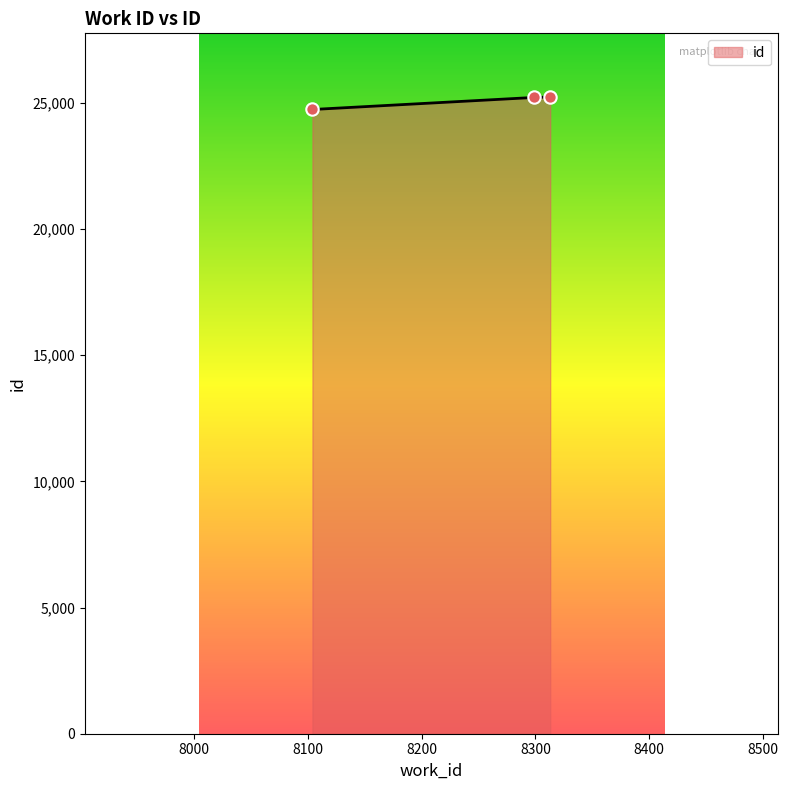

What is the minimum value shown in the chart?

24742